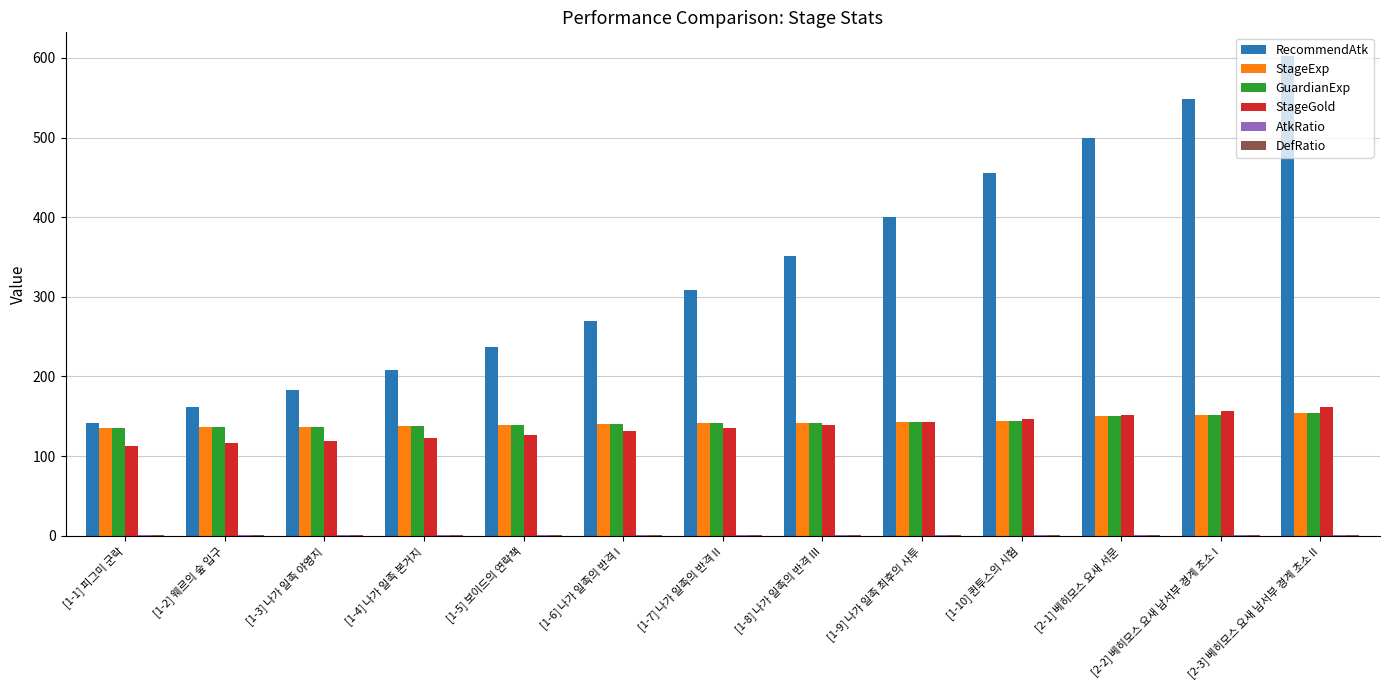

What is the maximum value for GuardianExp?

154.0